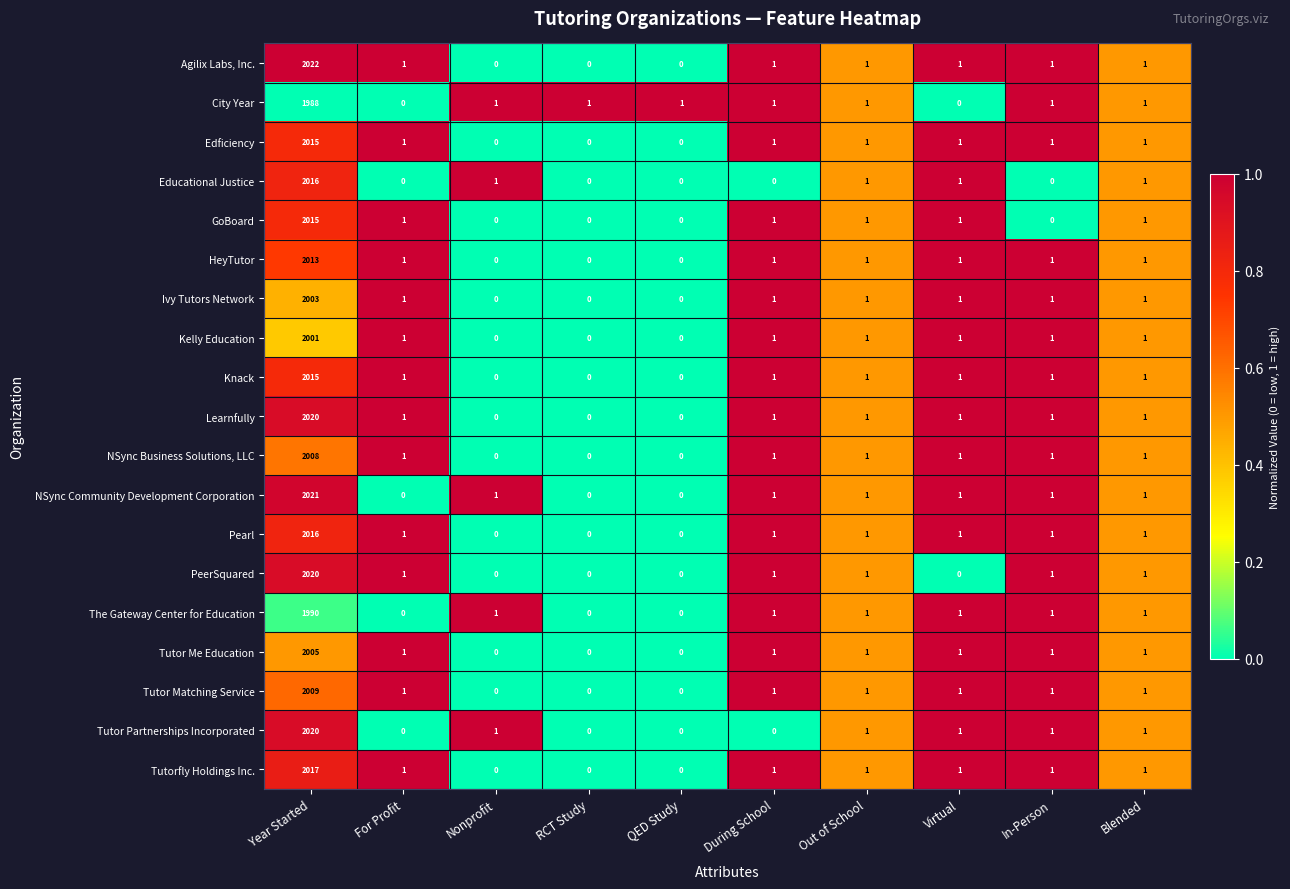

What is the total value across all series at Nonprofit?

5